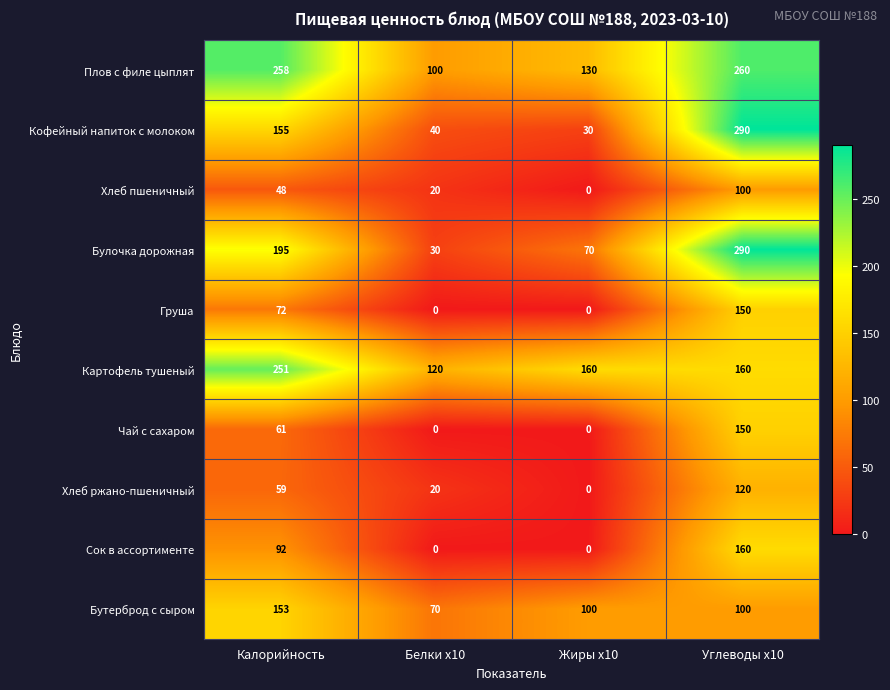

How many Груша values are between 0 and 150?

4